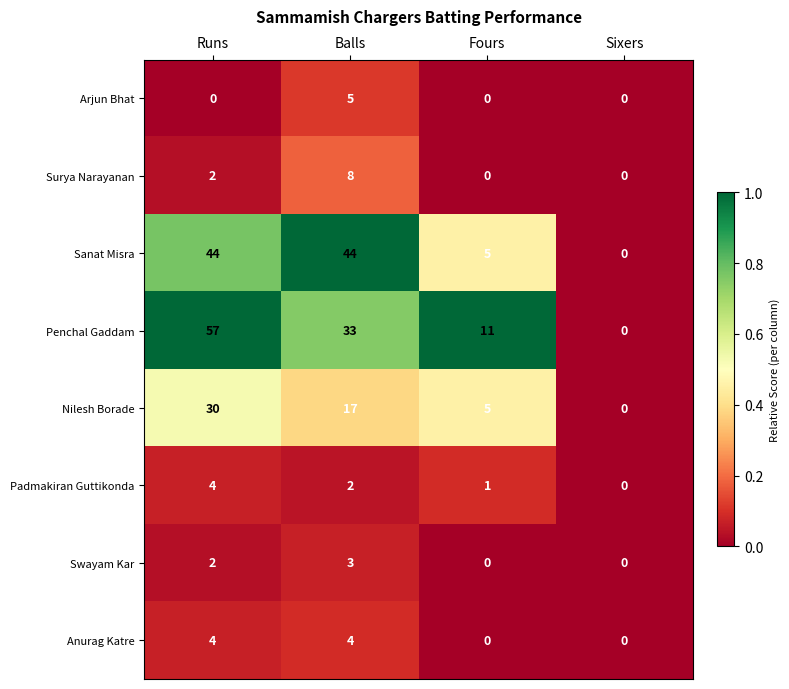

What is the difference between the maximum and minimum values in the Surya Narayanan series?

8